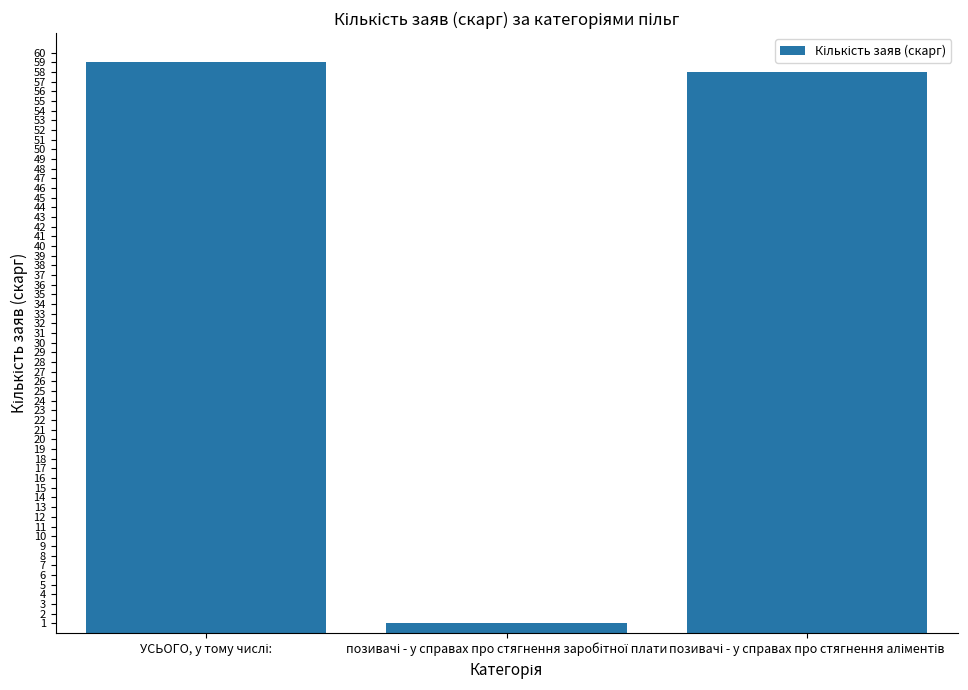

What is the value of the 3rd bar from the left?

58